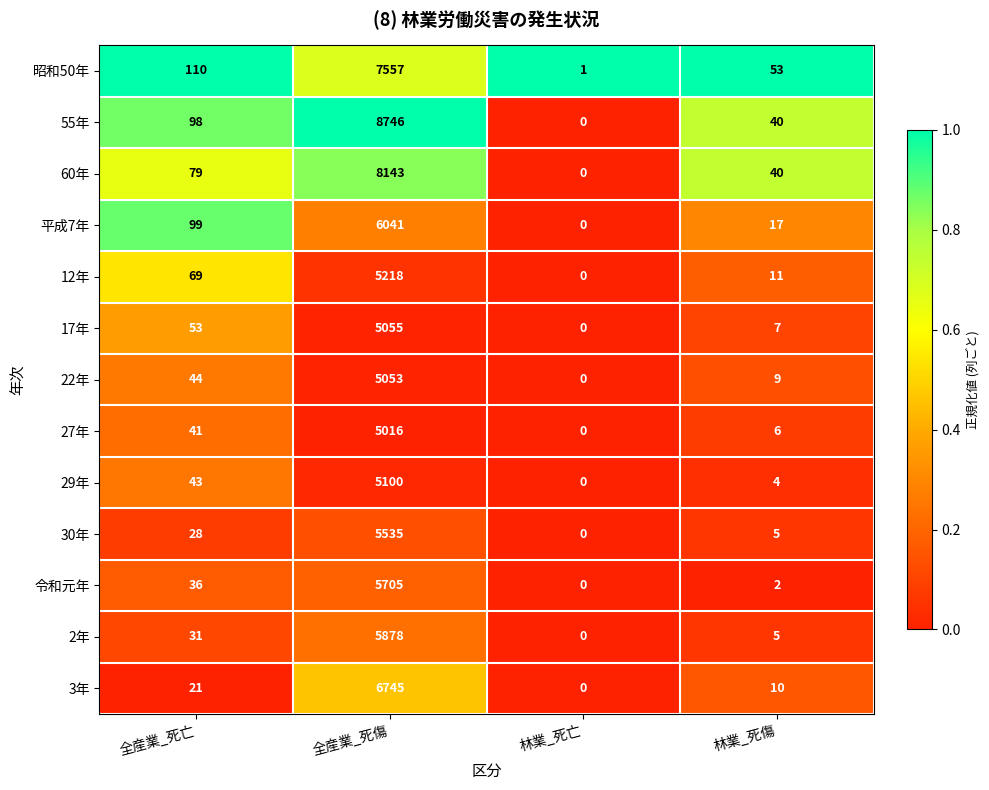

Which category has the highest value across all series?

全産業_死傷